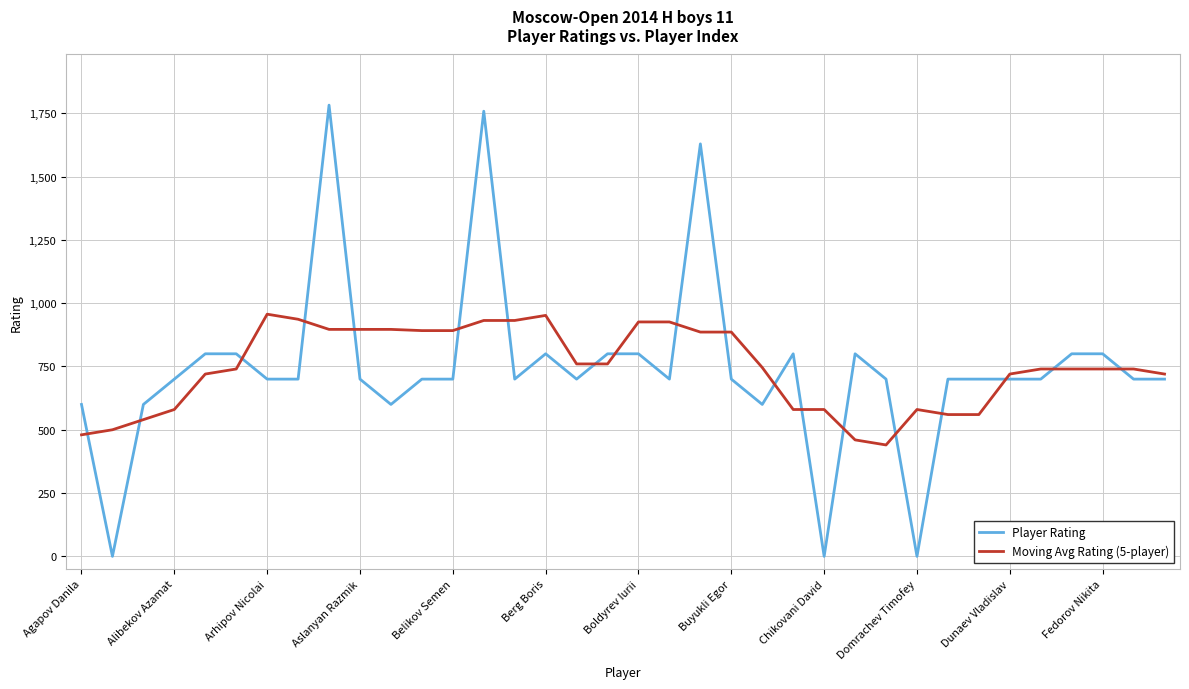

List the series in order of their peak value, lowest first.

Moving Avg Rating (5-player), Player Rating